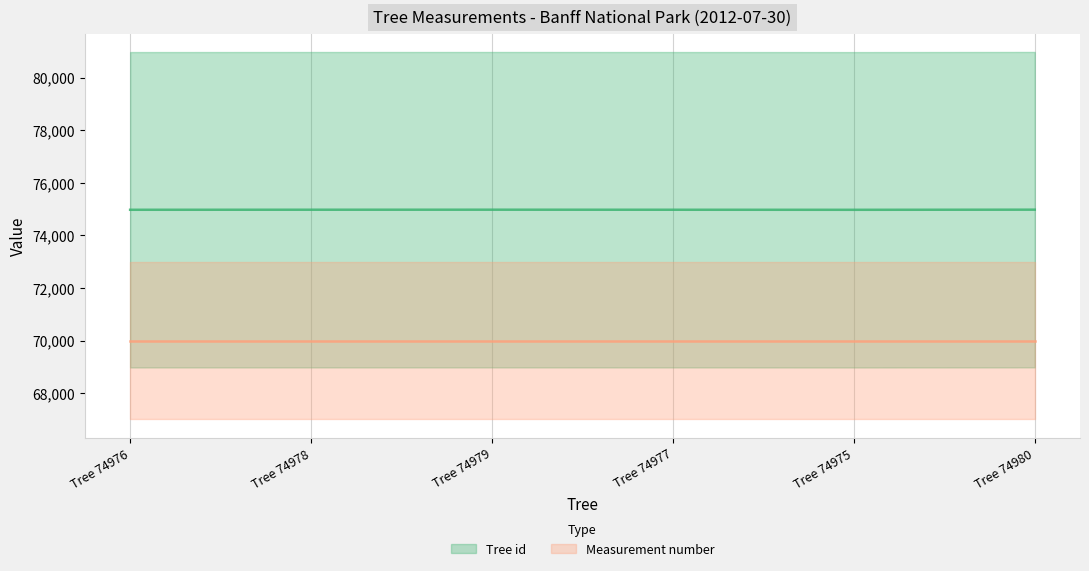

What is the average value of the Measurement number series?

70000